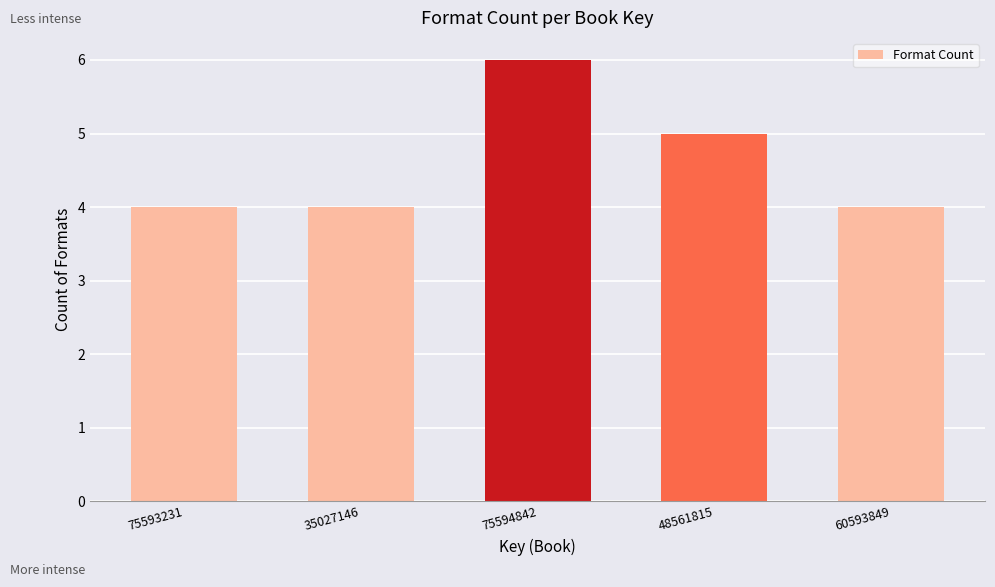

Reading left to right, list all the values displayed in this chart.

75593231=4	35027146=4	75594842=6	48561815=5	60593849=4